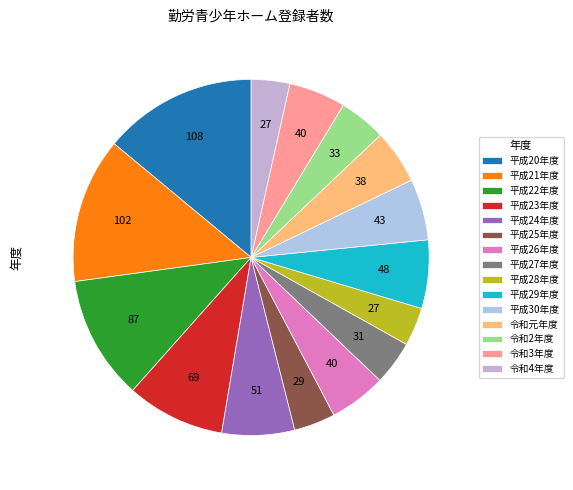

Rank the categories by value from lowest to highest.

平成28年度, 令和4年度, 平成25年度, 平成27年度, 令和2年度, 令和元年度, 平成26年度, 令和3年度, 平成30年度, 平成29年度, 平成24年度, 平成23年度, 平成22年度, 平成21年度, 平成20年度